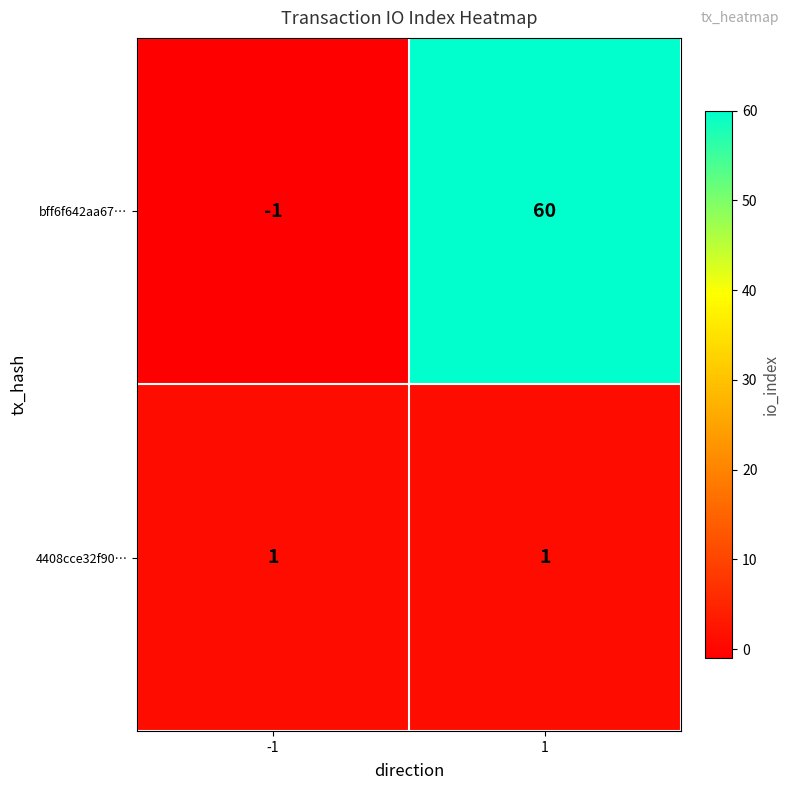

Rank the series at -1 from highest to lowest value.

4408cce32f90…, bff6f642aa67…